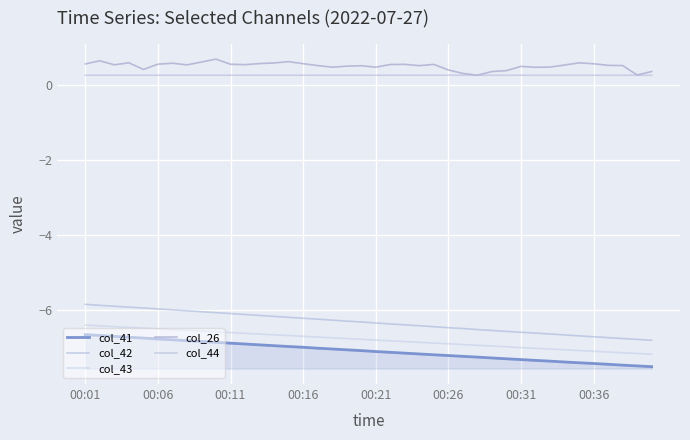

How many distinct data groups are displayed?

5